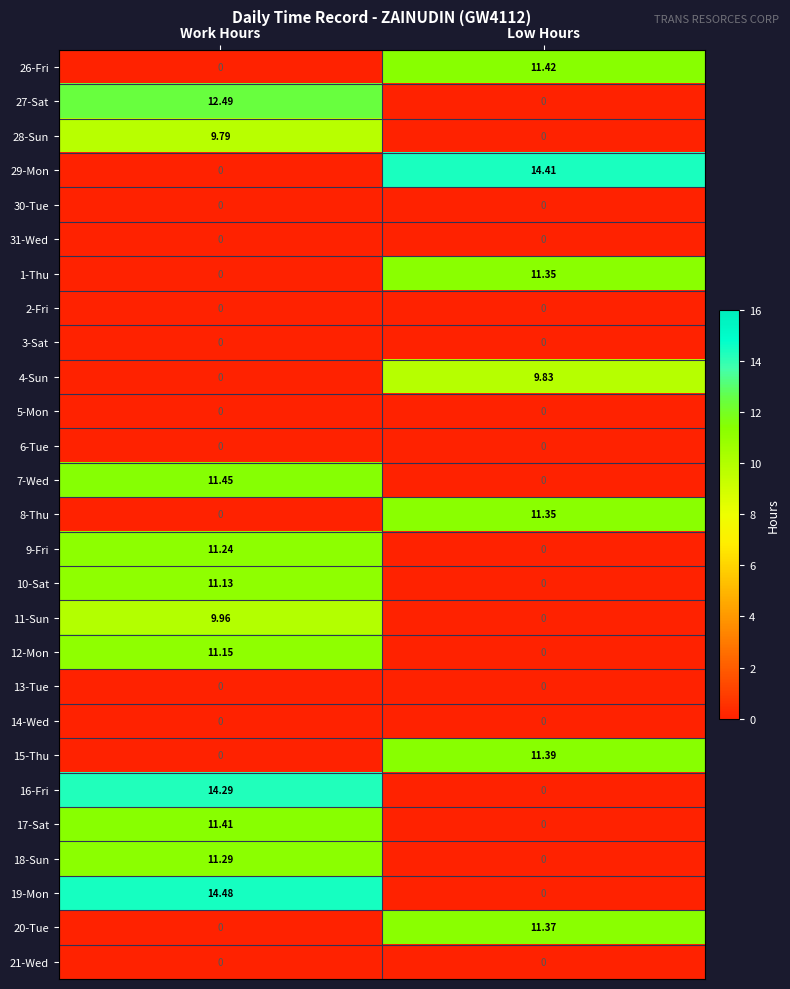

At which category does the chart reach its peak across all series?

Work Hours